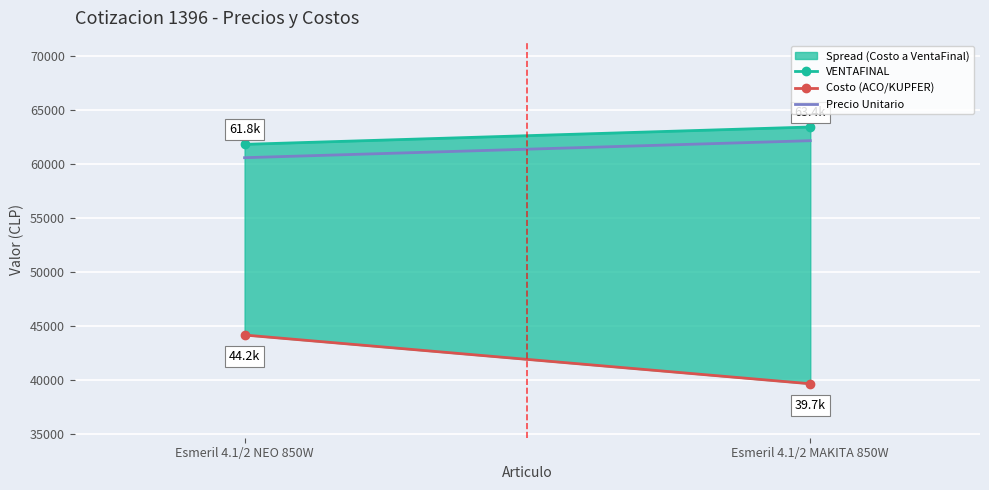

Between Esmeril 4.1/2 NEO 850W and Esmeril 4.1/2 MAKITA 850W, which is larger?

Esmeril 4.1/2 MAKITA 850W